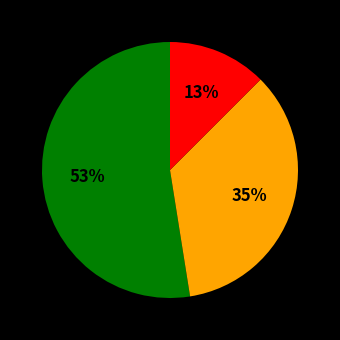

To the nearest percent, what is the average slice percentage?

33%